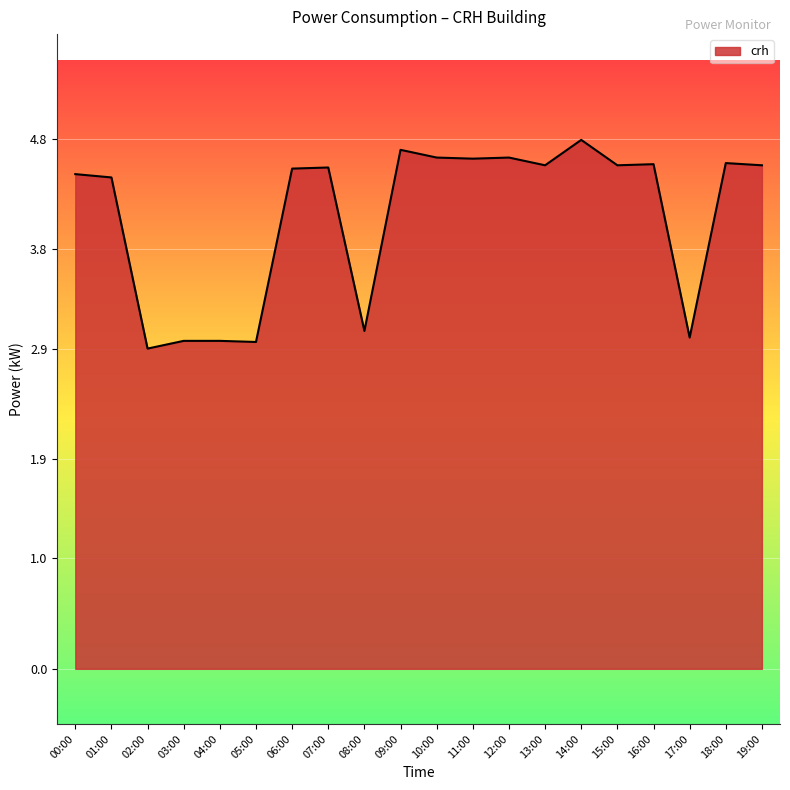

What is the average value?

4.1